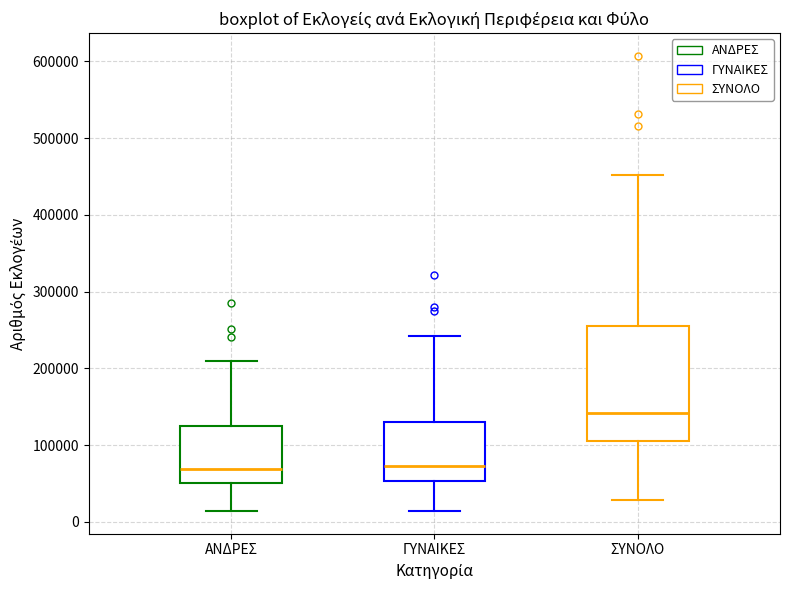

Reading left to right, read every box against the y-axis: the position of its median line, the range the box covers, and the ends of its whiskers. The values are not printed on the chart, so give them approximately, as read against the axis.

ΑΝΔΡΕΣ: median 70000, box 50000 to 120000, whiskers 10000 to 210000
ΓΥΝΑΙΚΕΣ: median 70000, box 50000 to 130000, whiskers 10000 to 240000
ΣΥΝΟΛΟ: median 140000, box 110000 to 250000, whiskers 30000 to 450000